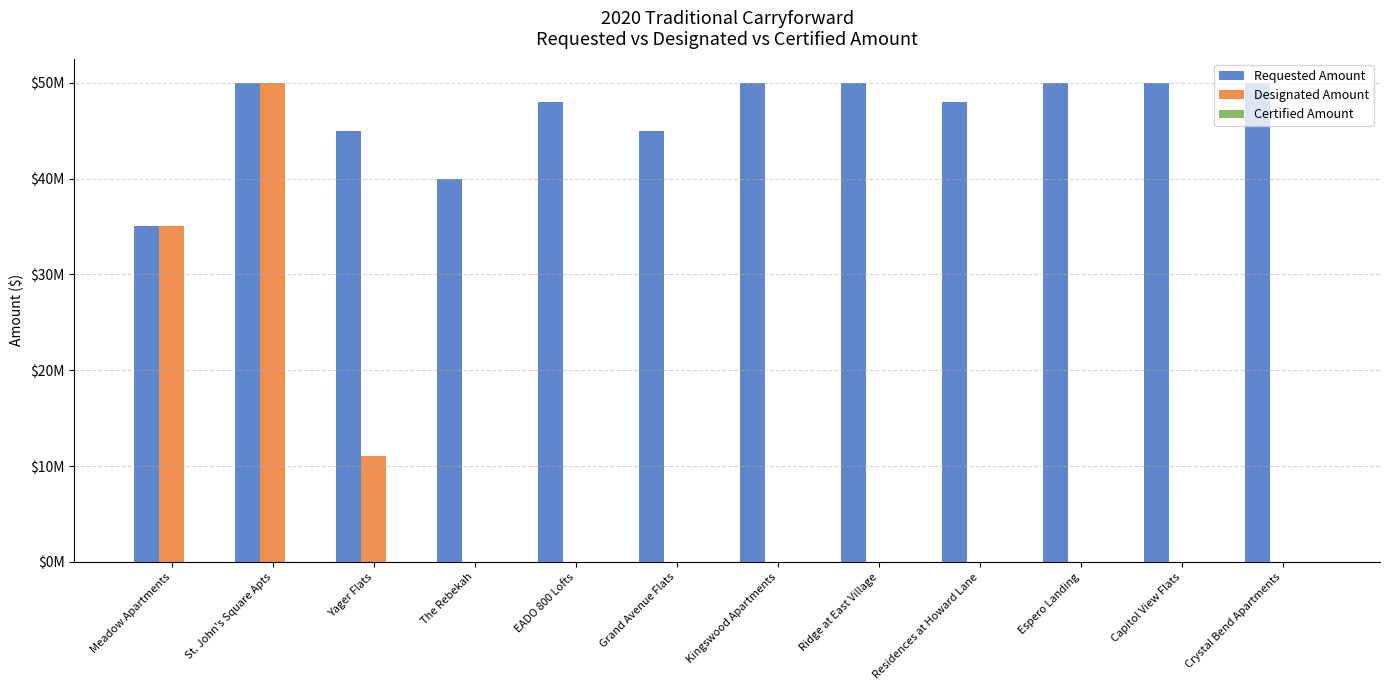

Reading left to right, extract all data points from this chart.

Requested Amount: Meadow Apartments=35000000	St. John's Square Apts=50000000	Yager Flats=45000000	The Rebekah=40000000	EADO 800 Lofts=48000000	Grand Avenue Flats=45000000	Kingswood Apartments=50000000	Ridge at East Village=50000000	Residences at Howard Lane=48000000	Espero Landing=50000000	Capitol View Flats=50000000	Crystal Bend Apartments=50000000
Designated Amount: Meadow Apartments=35000000	St. John's Square Apts=50000000	Yager Flats=11023000	The Rebekah=0	EADO 800 Lofts=0	Grand Avenue Flats=0	Kingswood Apartments=0	Ridge at East Village=0	Residences at Howard Lane=0	Espero Landing=0	Capitol View Flats=0	Crystal Bend Apartments=0
Certified Amount: Meadow Apartments=0	St. John's Square Apts=0	Yager Flats=0	The Rebekah=0	EADO 800 Lofts=0	Grand Avenue Flats=0	Kingswood Apartments=0	Ridge at East Village=0	Residences at Howard Lane=0	Espero Landing=0	Capitol View Flats=0	Crystal Bend Apartments=0